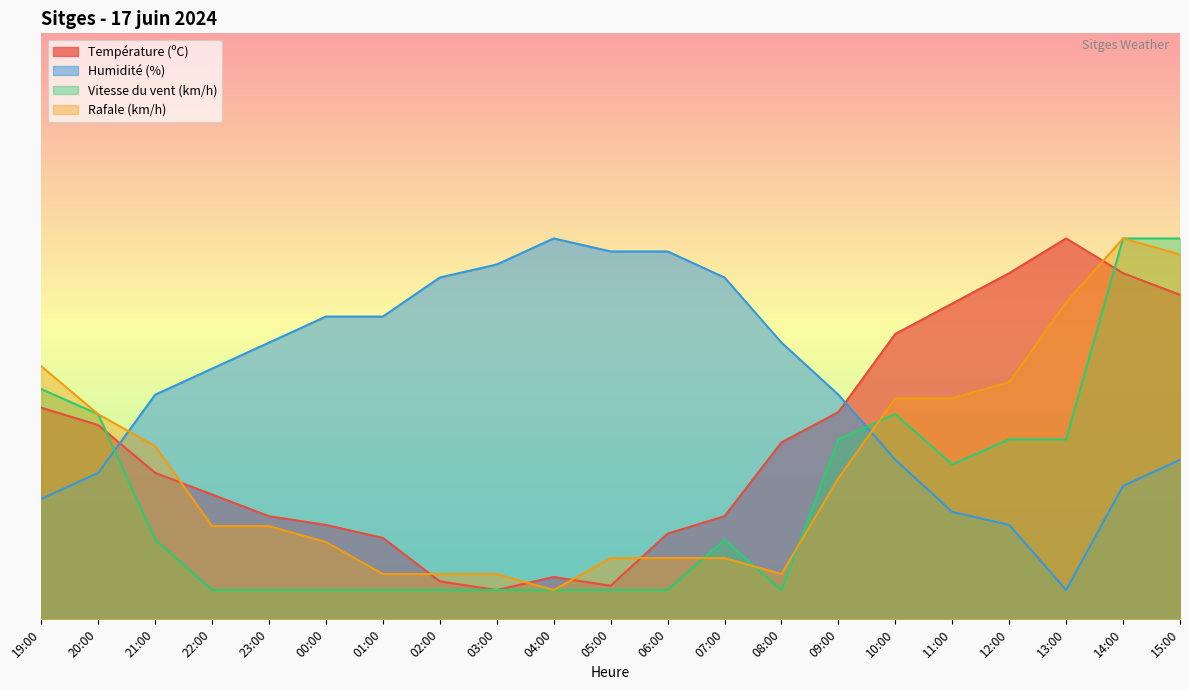

How many data points in Température (ºC) are above 25?

11